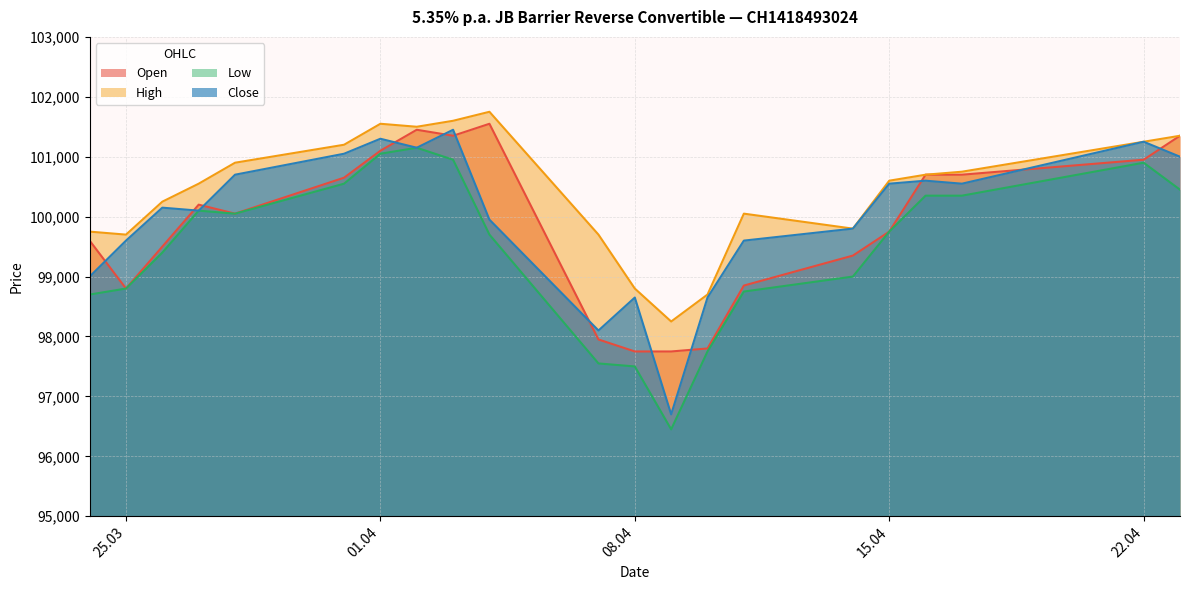

True or false: Close and Low cross at least once.

False